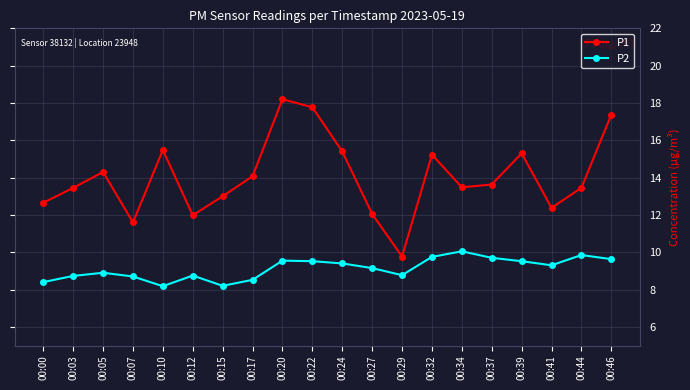

In P1, how many points are lower than both neighbors (excluding endpoints)?

5